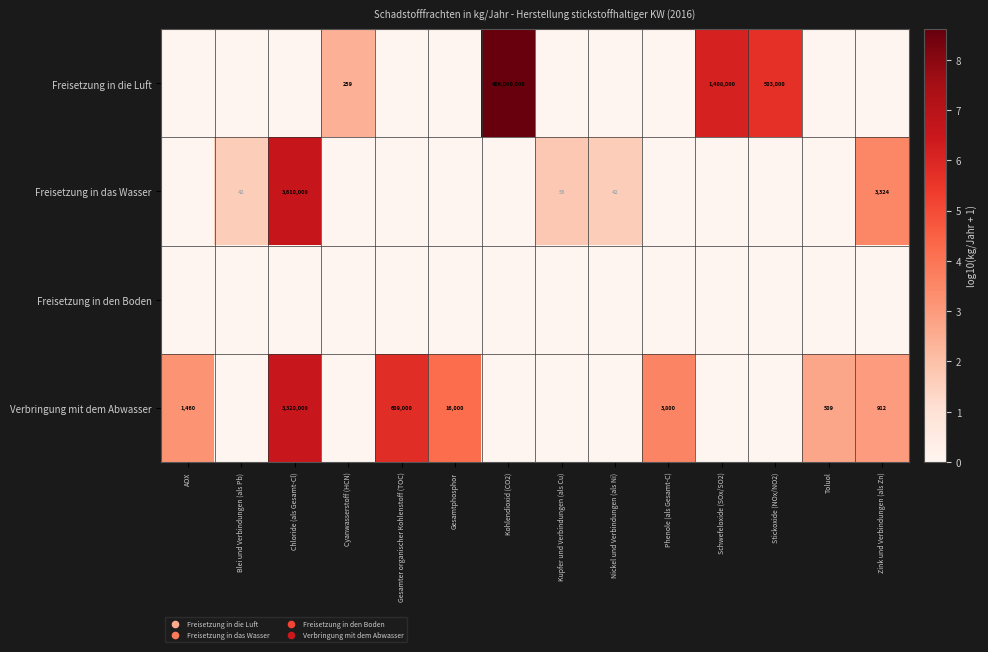

True or false: Freisetzung in die Luft has a value of 259 at Cyanwasserstoff (HCN).

True